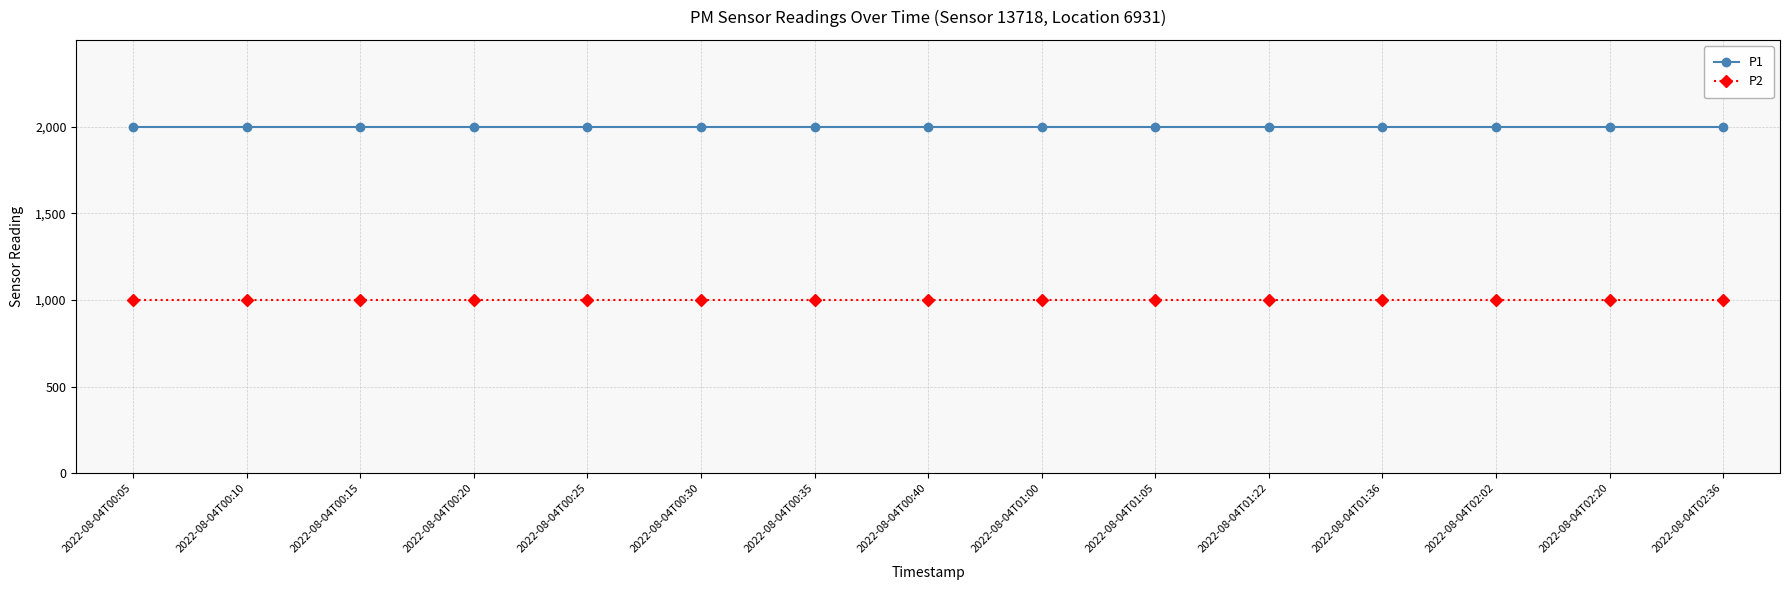

Reading left to right, extract all data points from this chart.

P1: 2022-08-04T00:05=1999.9	2022-08-04T00:10=1999.9	2022-08-04T00:15=1999.9	2022-08-04T00:20=1999.9	2022-08-04T00:25=1999.9	2022-08-04T00:30=1999.9	2022-08-04T00:35=1999.9	2022-08-04T00:40=1999.9	2022-08-04T01:00=1999.9	2022-08-04T01:05=1999.9	2022-08-04T01:22=1999.9	2022-08-04T01:36=1999.9	2022-08-04T02:02=1999.9	2022-08-04T02:20=1999.9	2022-08-04T02:36=1999.9
P2: 2022-08-04T00:05=999.9	2022-08-04T00:10=999.9	2022-08-04T00:15=999.9	2022-08-04T00:20=999.9	2022-08-04T00:25=999.9	2022-08-04T00:30=999.9	2022-08-04T00:35=999.9	2022-08-04T00:40=999.9	2022-08-04T01:00=999.9	2022-08-04T01:05=999.9	2022-08-04T01:22=999.9	2022-08-04T01:36=999.9	2022-08-04T02:02=999.9	2022-08-04T02:20=999.9	2022-08-04T02:36=999.9